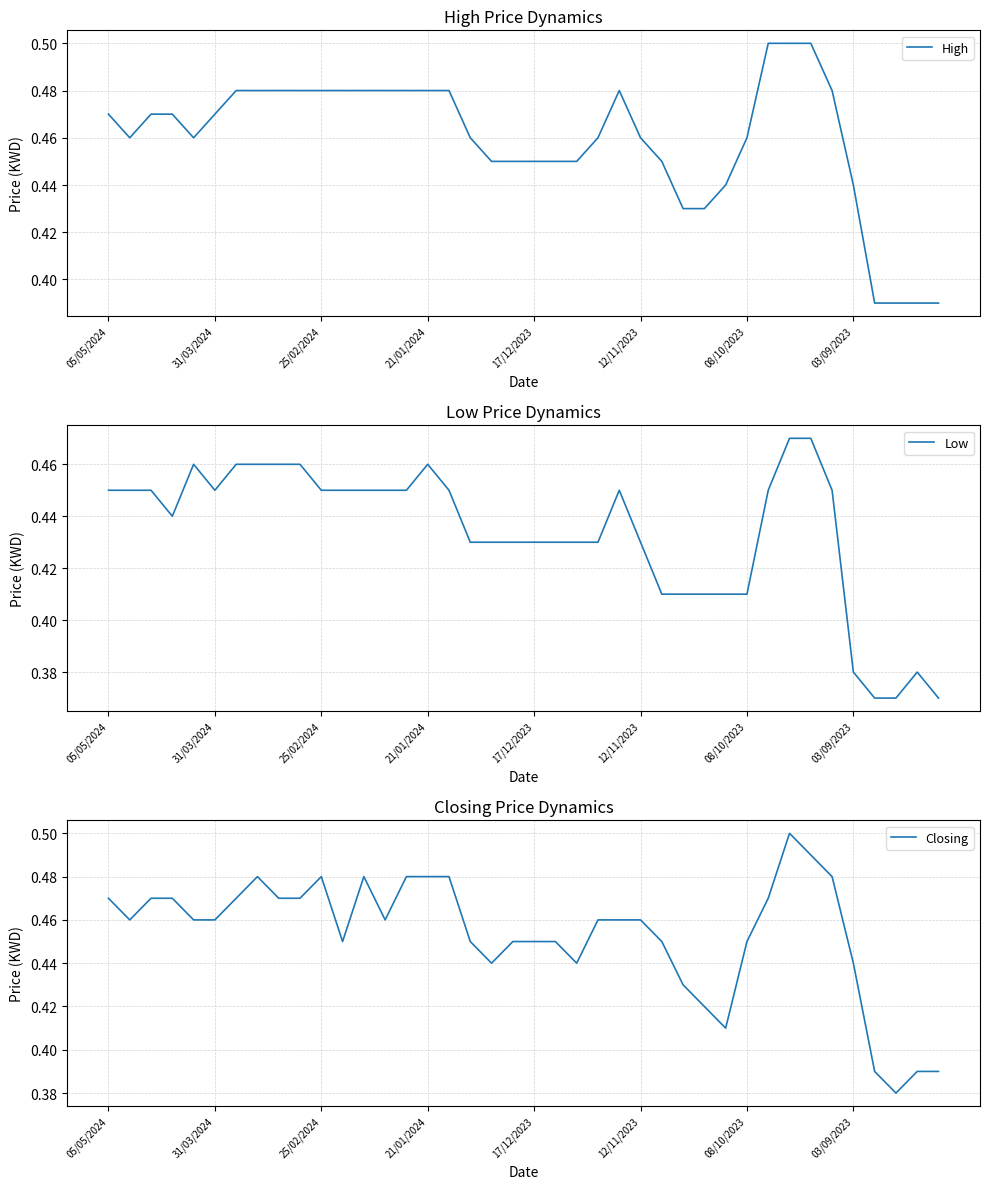

The value of Closing at 26 is 0.5. True or false?

True